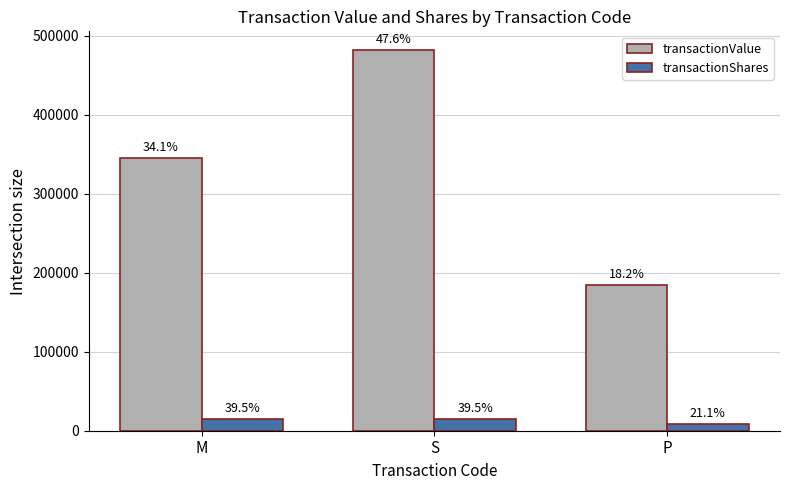

What is the spread (max minus min) of values at P?

176000